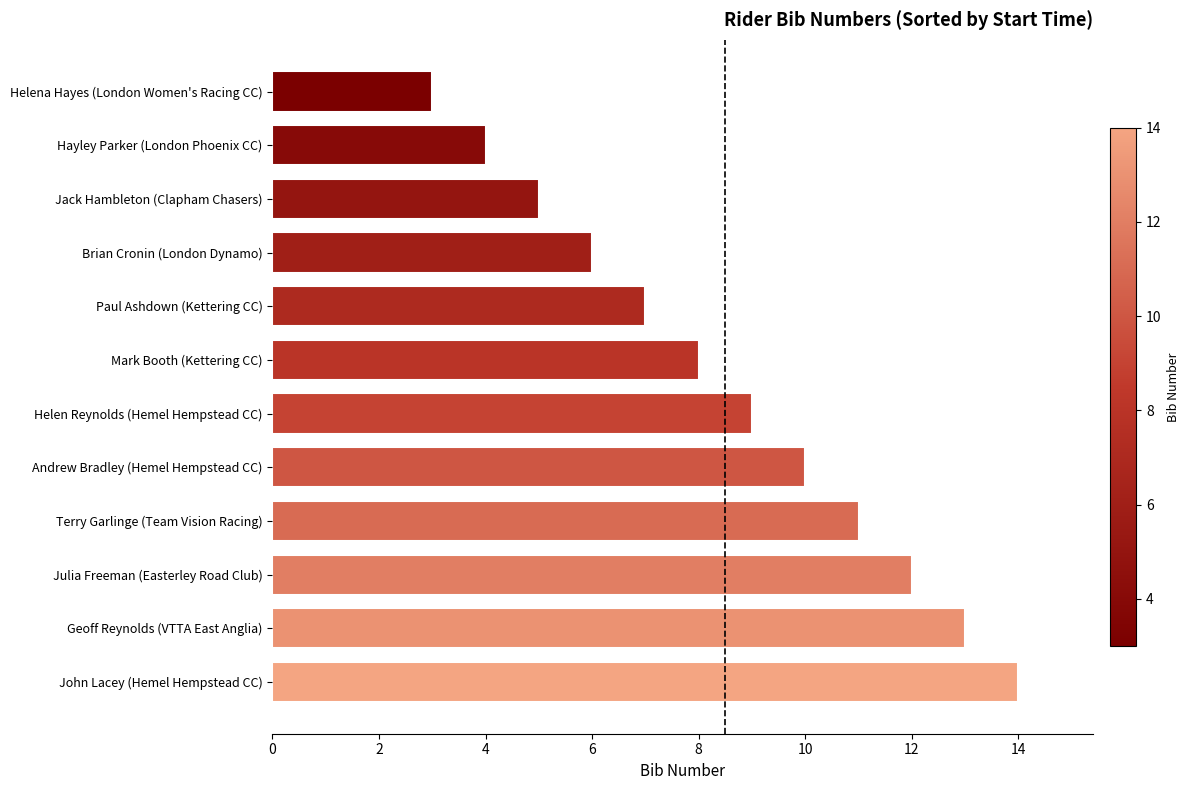

What is the minimum value shown in the chart?

3